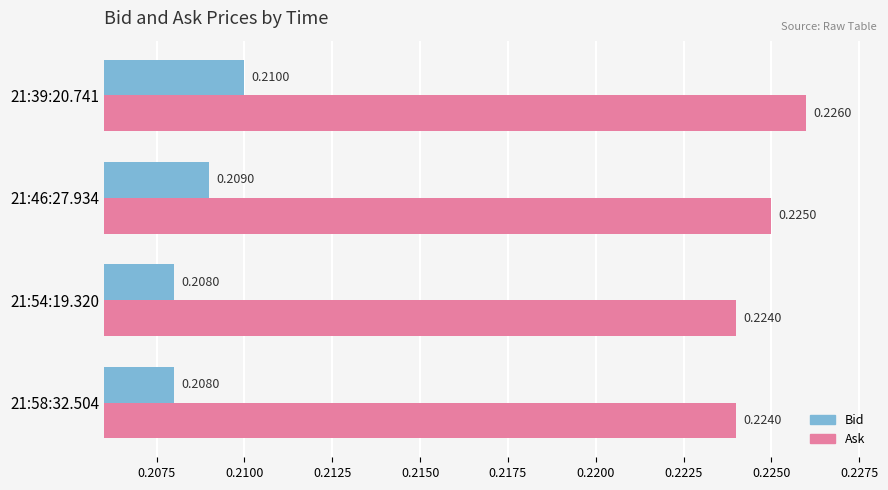

Rank the series by their average value, from highest to lowest.

Ask, Bid